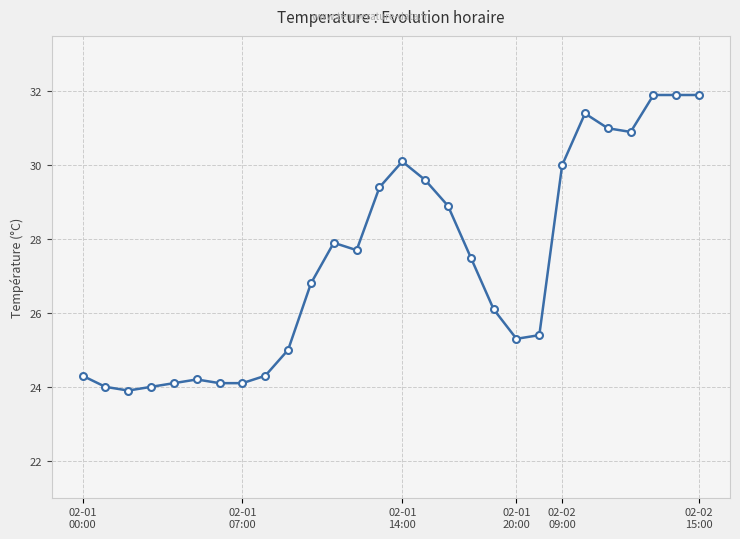

Does the chart display data point markers on the line(s)?

Yes